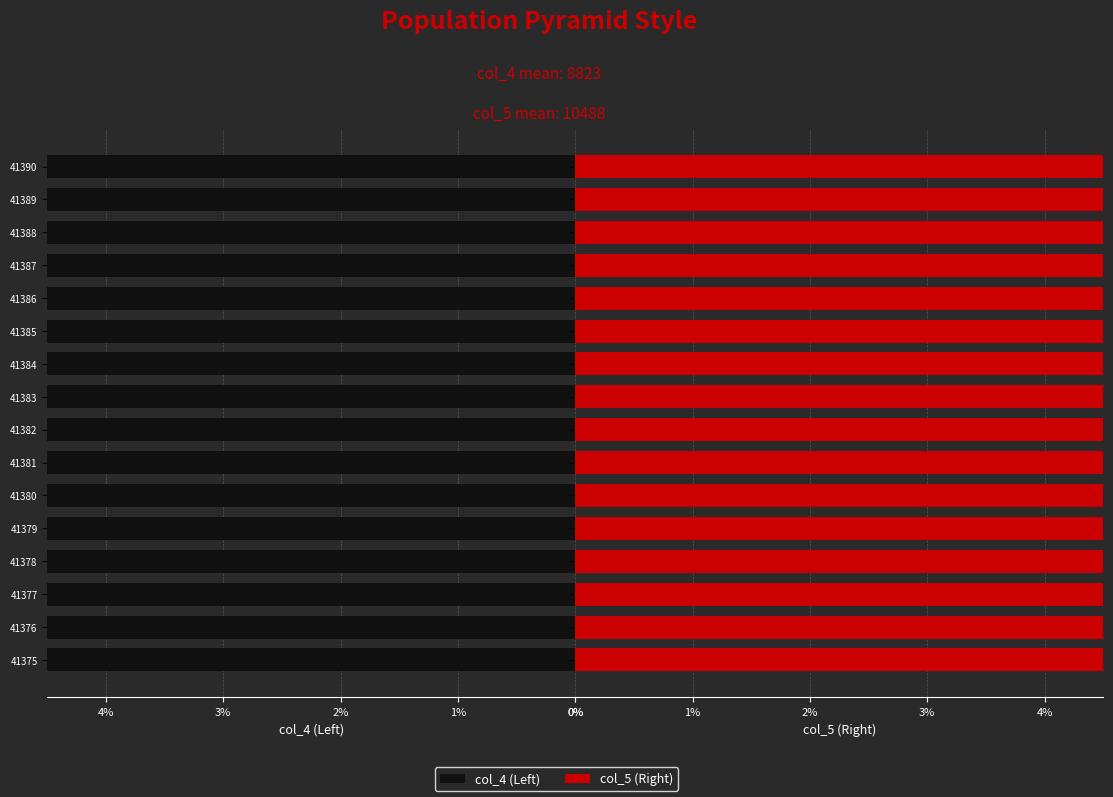

The col_5 (Right) series shows 15444 at 41381. True or false?

False